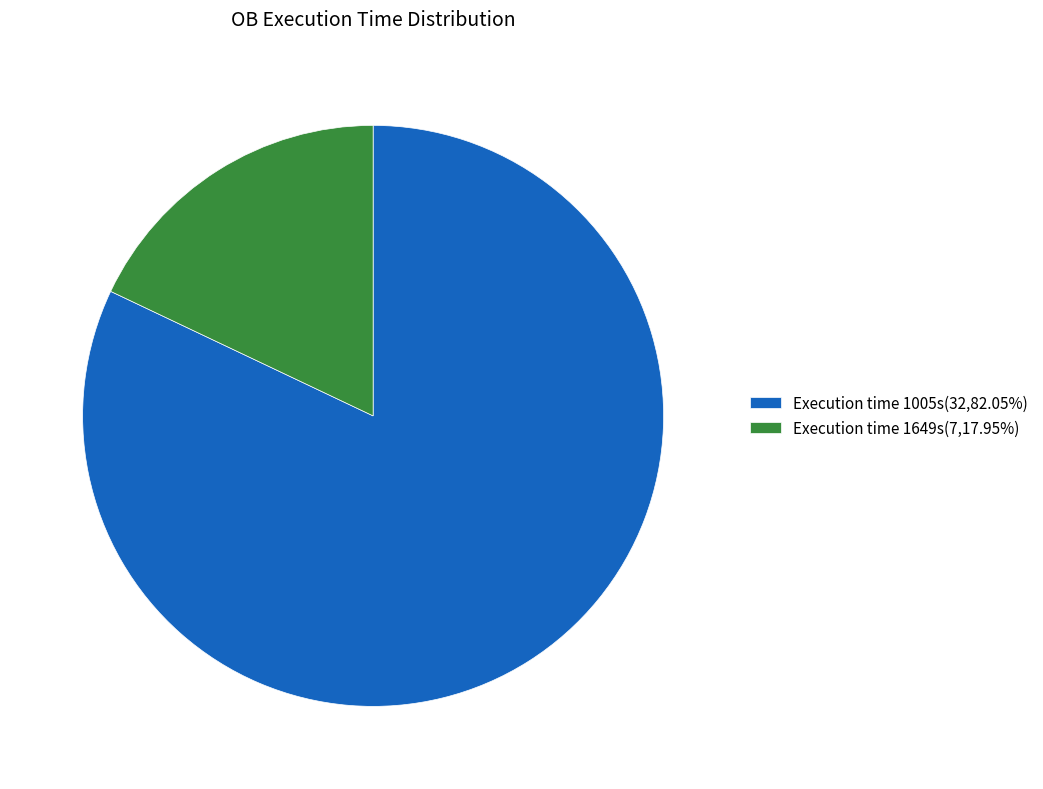

Combined, do Execution time 1005s(32,82.05%) and Execution time 1649s(7,17.95%) account for over 50%?

Yes